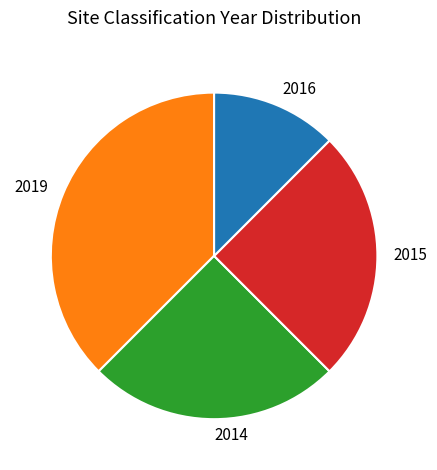

Count the number of slices in the pie.

4